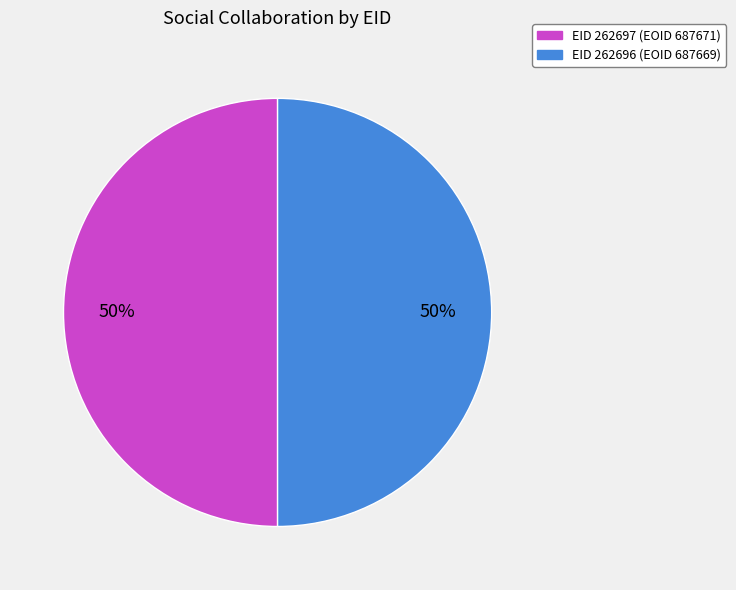

To the nearest percent, what is the average slice percentage?

50%